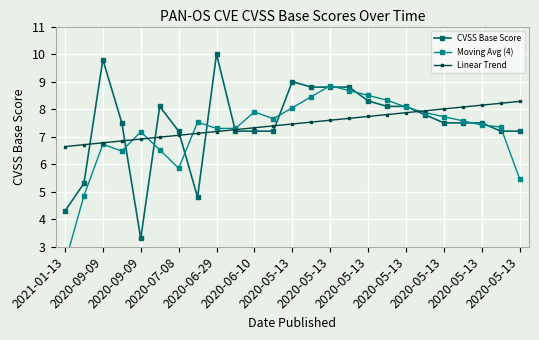

Is it true that Linear Trend equals 7.9 at 2020-05-13?

True